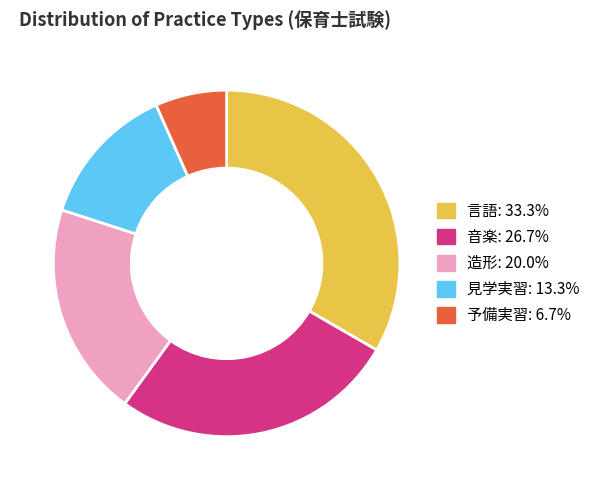

Does 見学実習 account for over 50% of the chart?

No